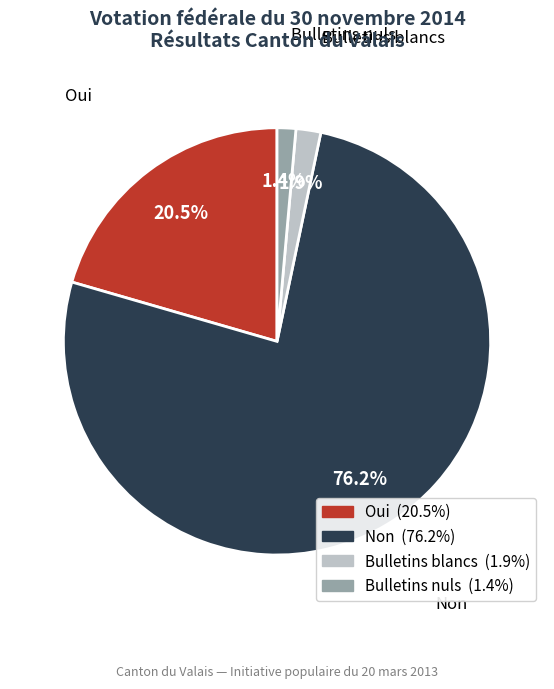

Which slice represents more than half of the pie?

Non